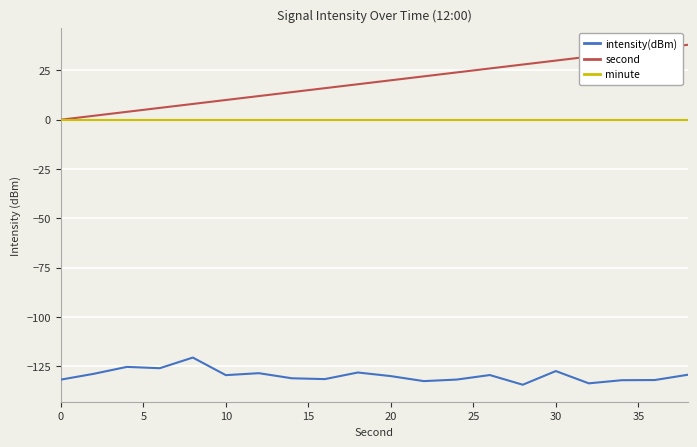

Which series has the widest spread of values?

second